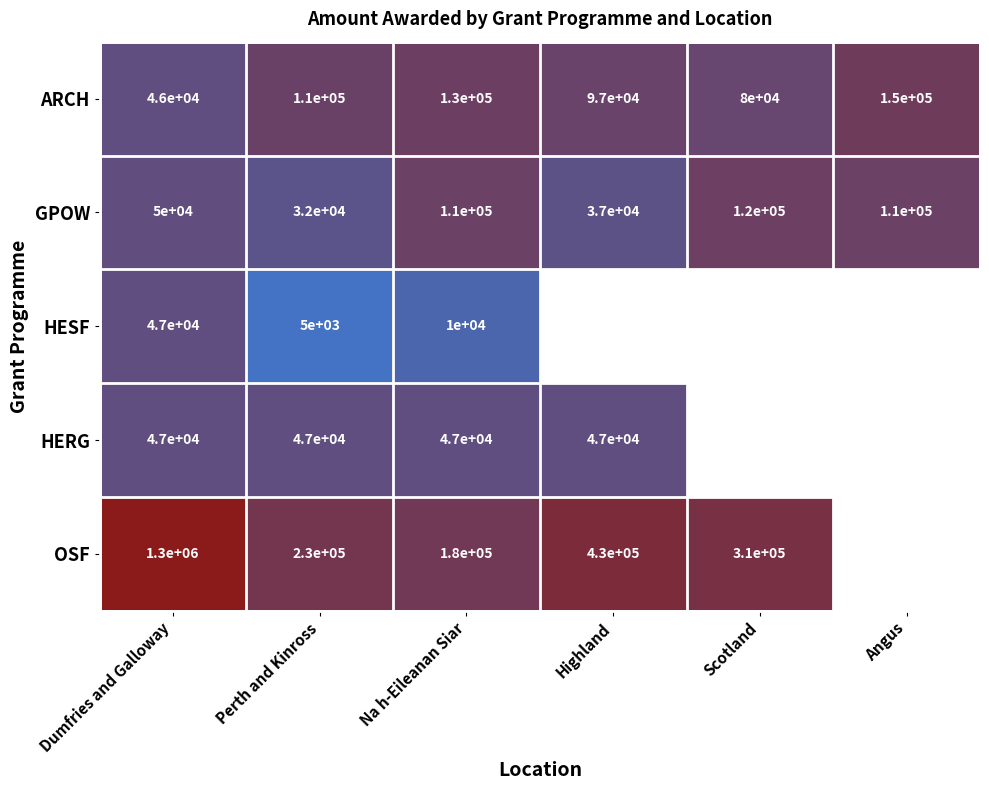

What is the approximate value of ARCH at Highland, to the nearest 10?

97000